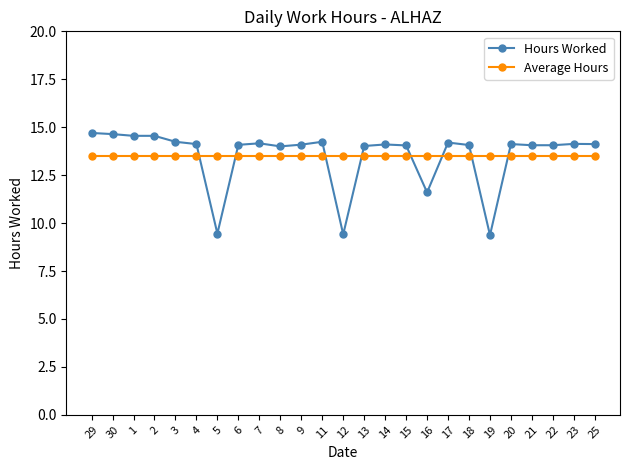

What position from the right is 7?

17